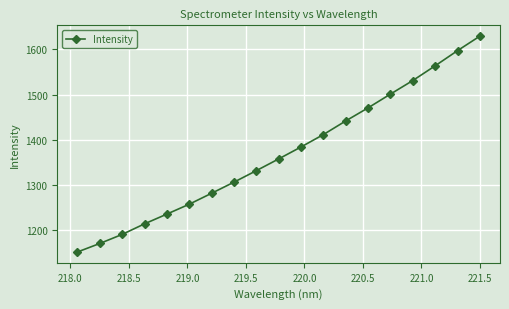

What is the smallest value displayed?

1152.2